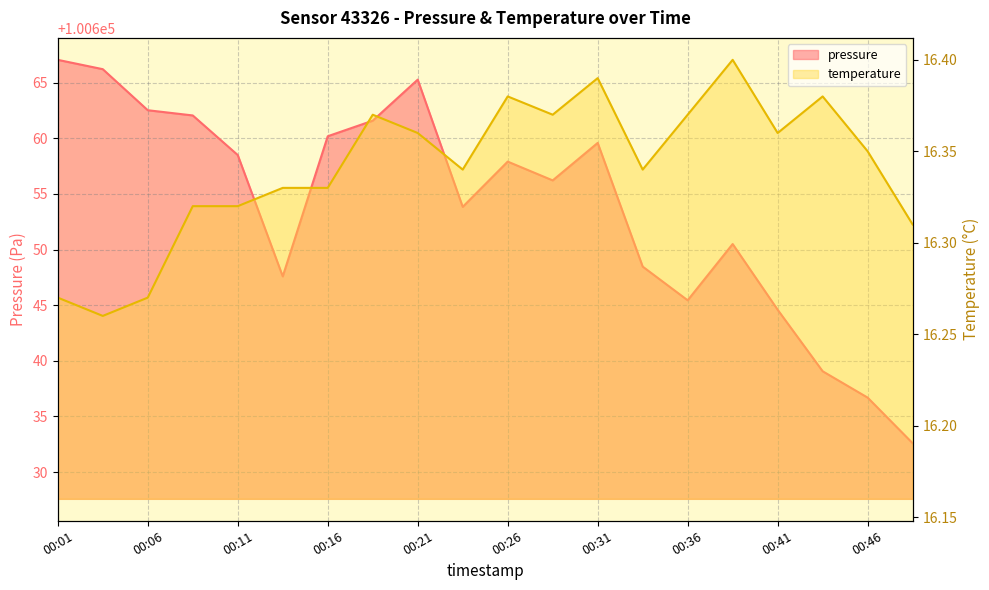

What is the highest value of the temperature series?

16.4